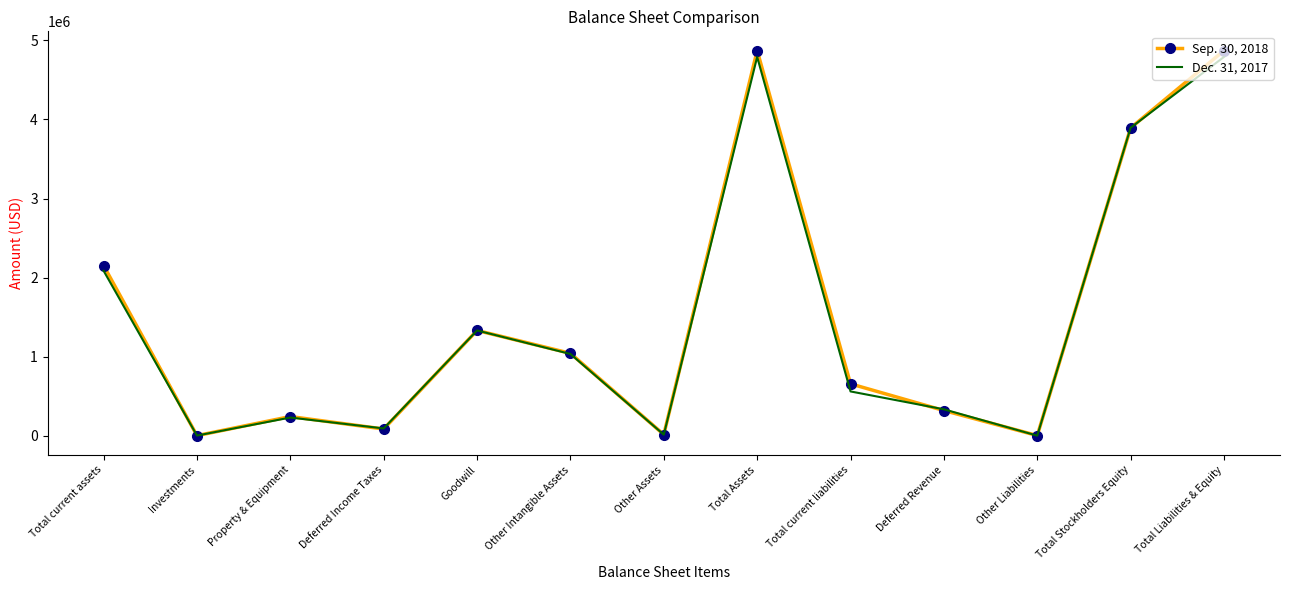

How many interior local valleys does the Sep. 30, 2018 series have?

4